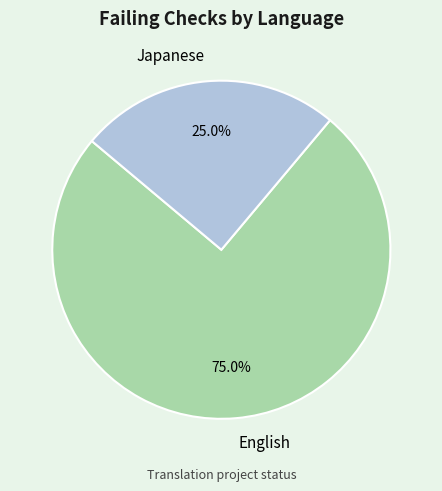

To the nearest percent, what is the difference between the largest and smallest slice percentages?

50%